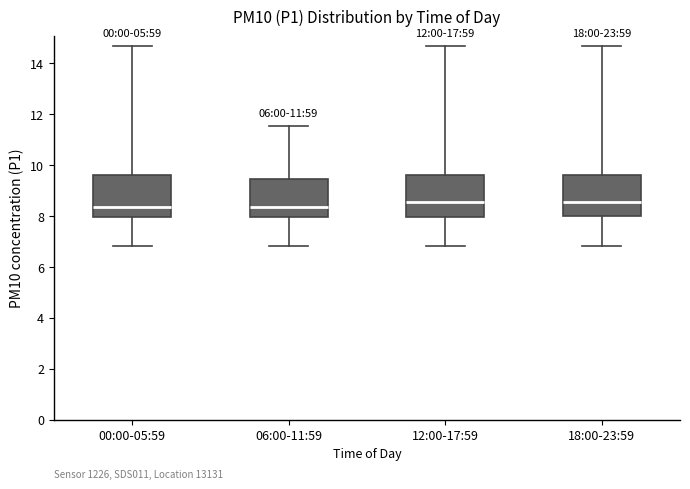

Reading left to right, read every box against the y-axis: the position of its median line, the range the box covers, and the ends of its whiskers. The values are not printed on the chart, so give them approximately, as read against the axis.

00:00-05:59: median 8.4, box 8.0 to 9.6, whiskers 6.8 to 14.6
06:00-11:59: median 8.4, box 8.0 to 9.4, whiskers 6.8 to 11.6
12:00-17:59: median 8.6, box 8.0 to 9.6, whiskers 6.8 to 14.6
18:00-23:59: median 8.6, box 8.0 to 9.6, whiskers 6.8 to 14.6